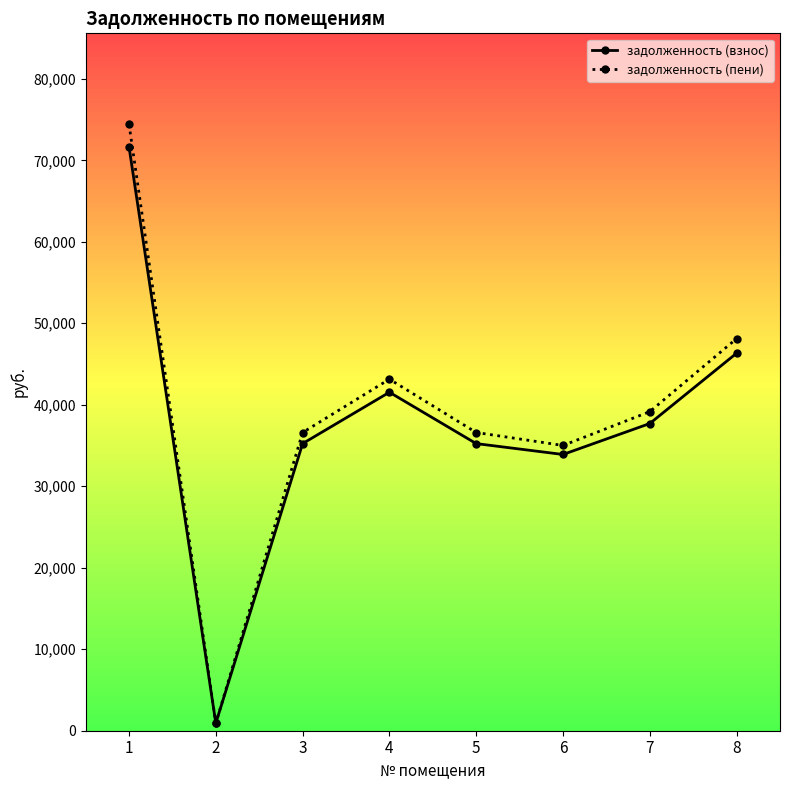

What is the value of the задолженность (пени) point at the 3rd from the left?

36597.0